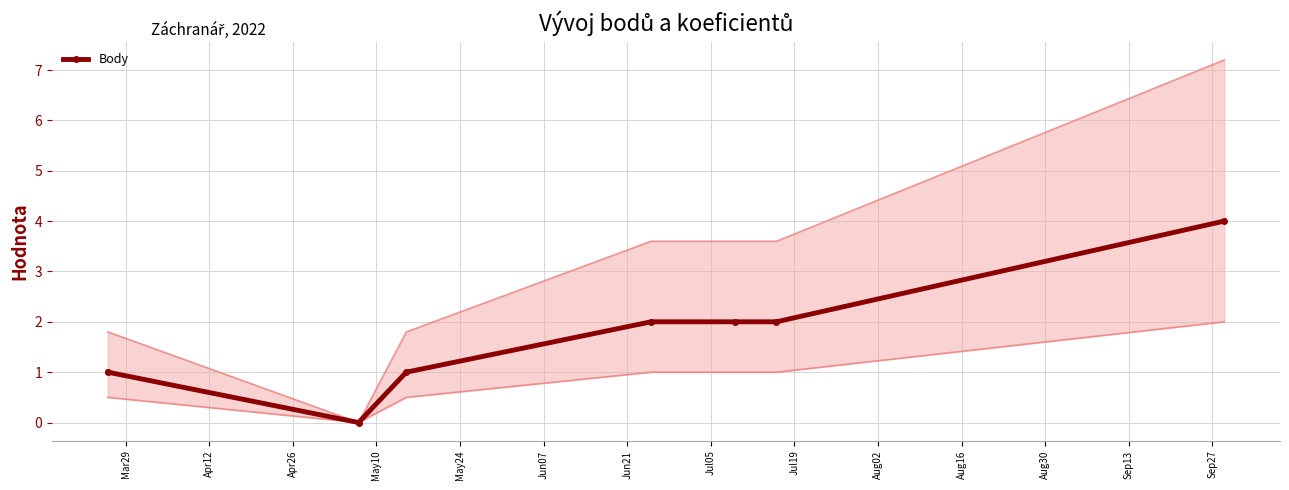

What is the value of the Body point at the 5th from the left?

2